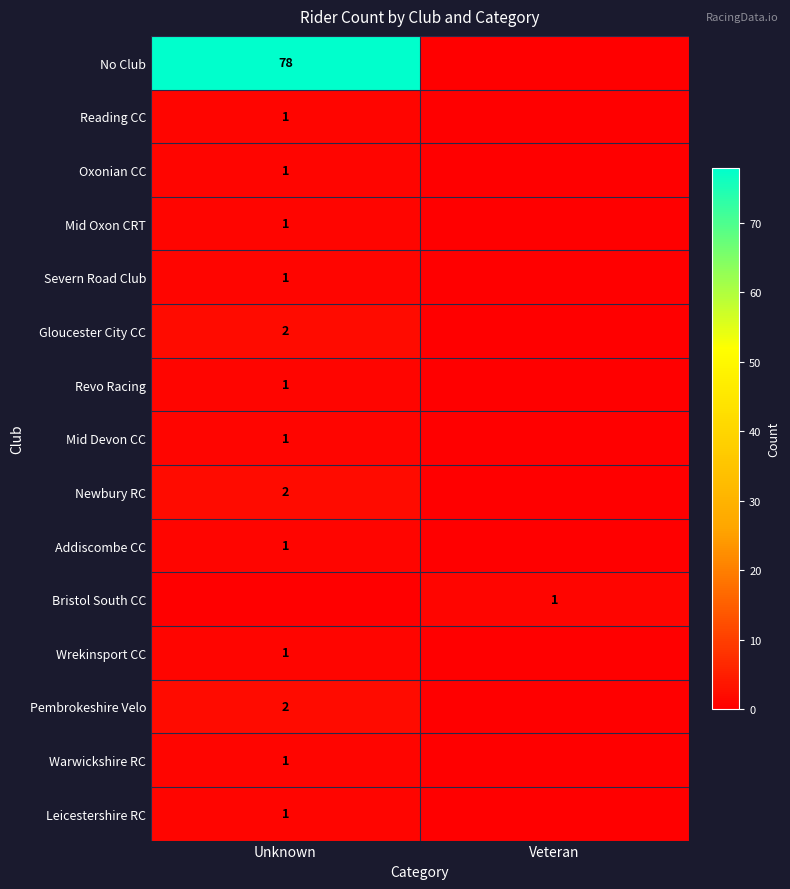

The No Club series shows 78 at Unknown. True or false?

True